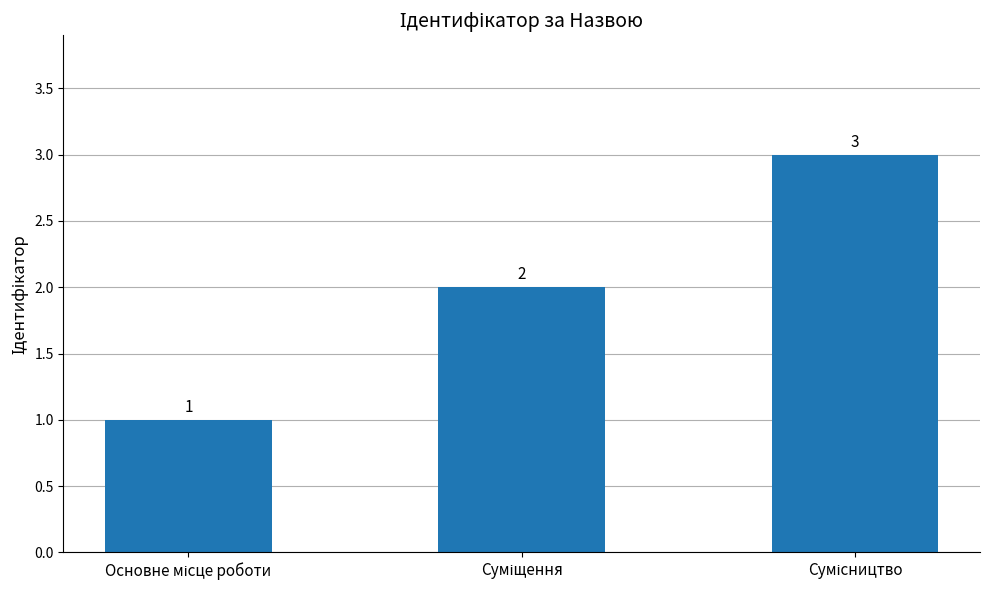

How many data points does each series have?

3